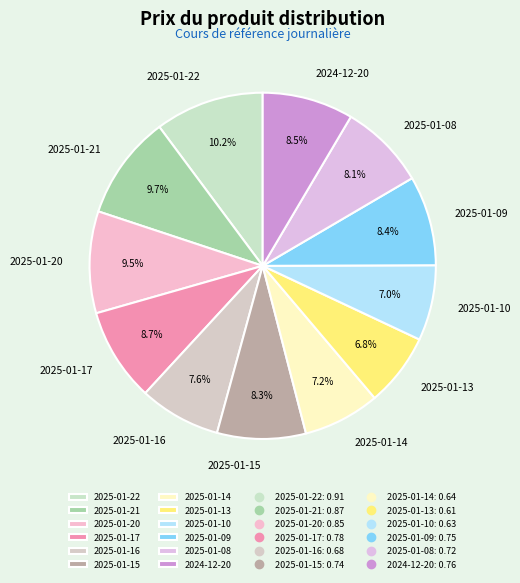

To the nearest percent, what is the difference between the largest and smallest slice percentages?

3%